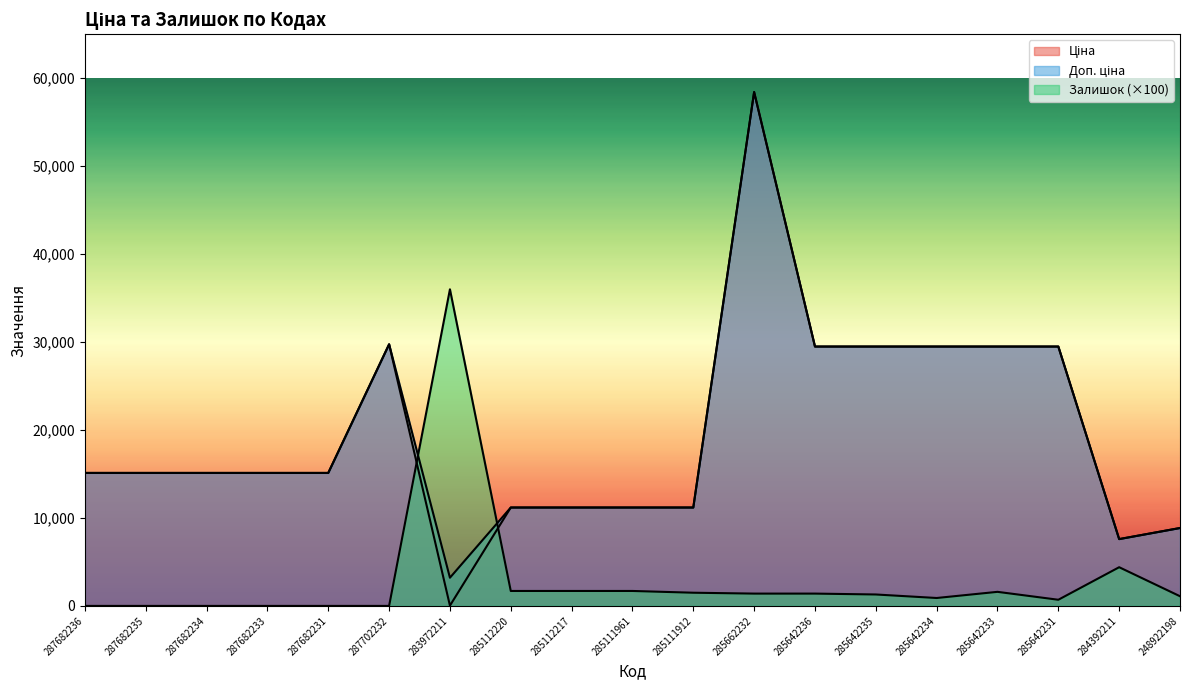

How many categories are shown in the chart?

19